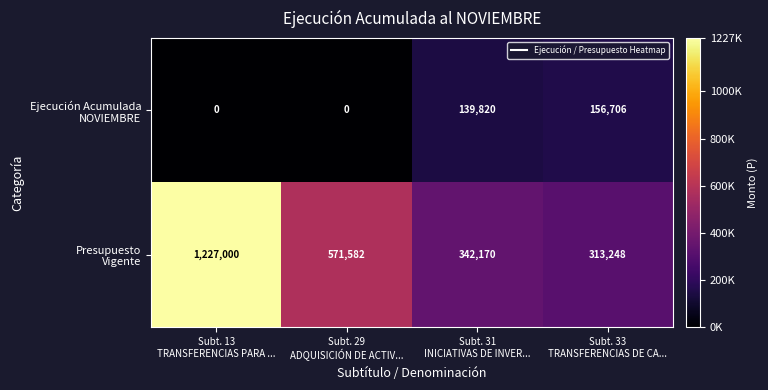

What is the maximum value shown in the chart?

1227000